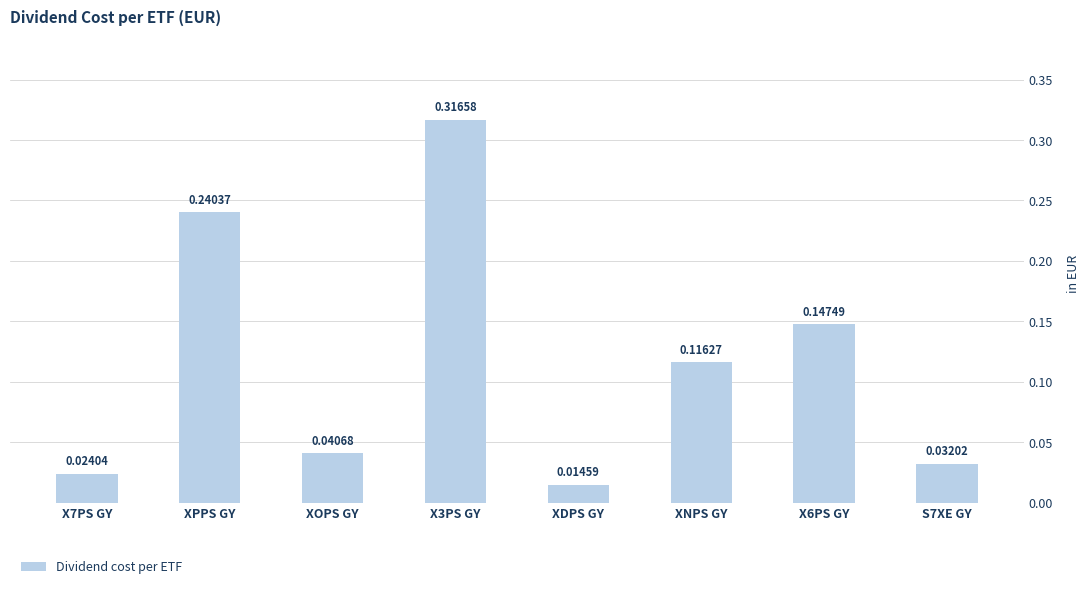

List the labels in order of value, largest first.

X3PS GY, XPPS GY, X6PS GY, XNPS GY, XOPS GY, S7XE GY, X7PS GY, XDPS GY